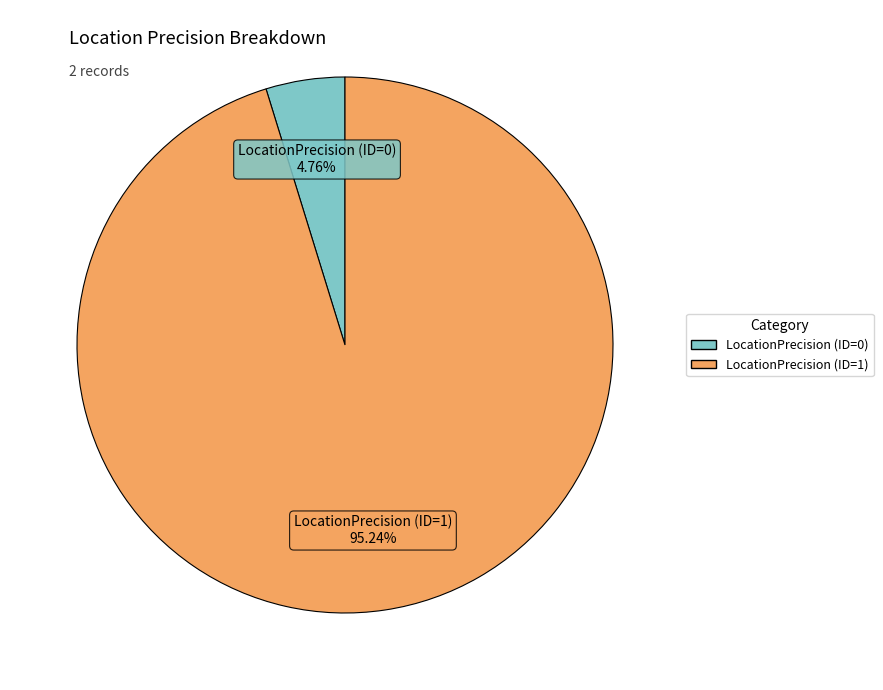

Which slice is the smallest?

LocationPrecision (ID=0)